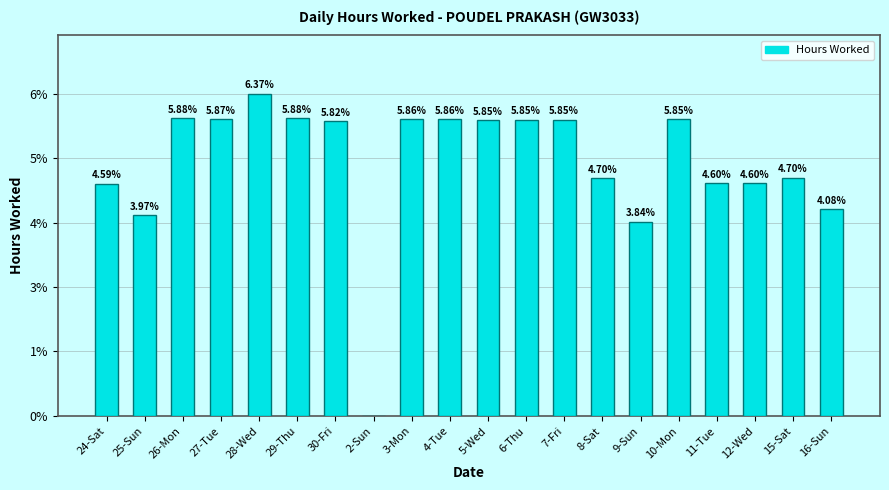

Are the bars horizontal?

No